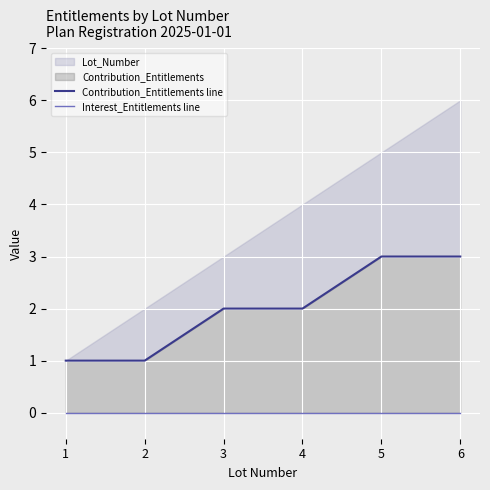

How many categories are shown in the chart?

6